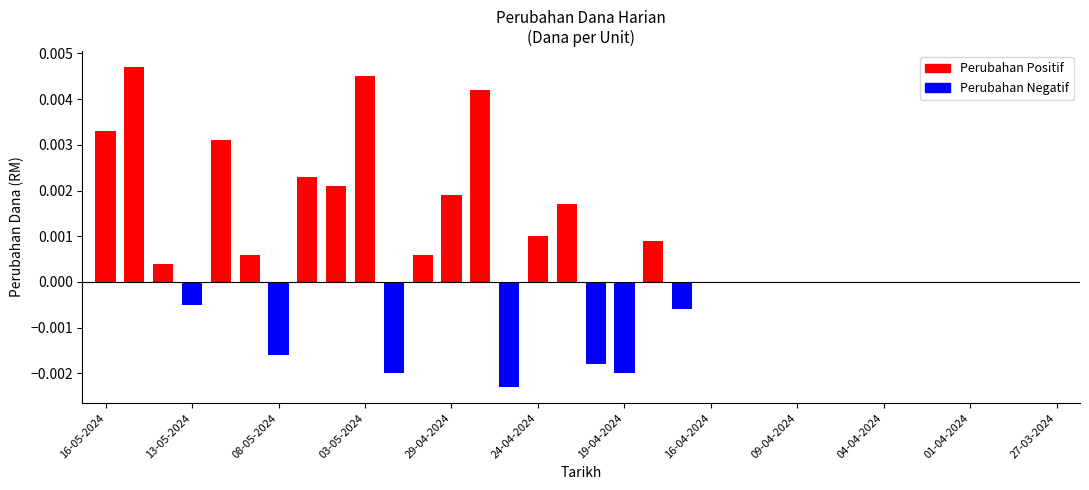

At which category does the chart reach its minimum across all series?

14